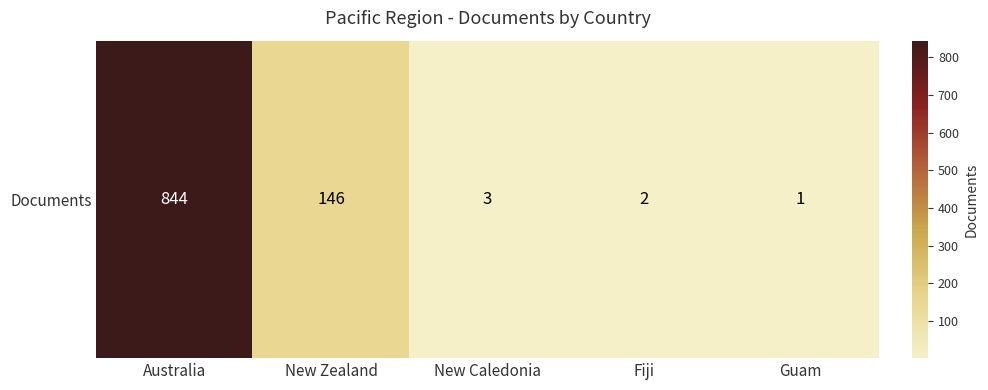

Is it true that the value at New Caledonia is 3?

True